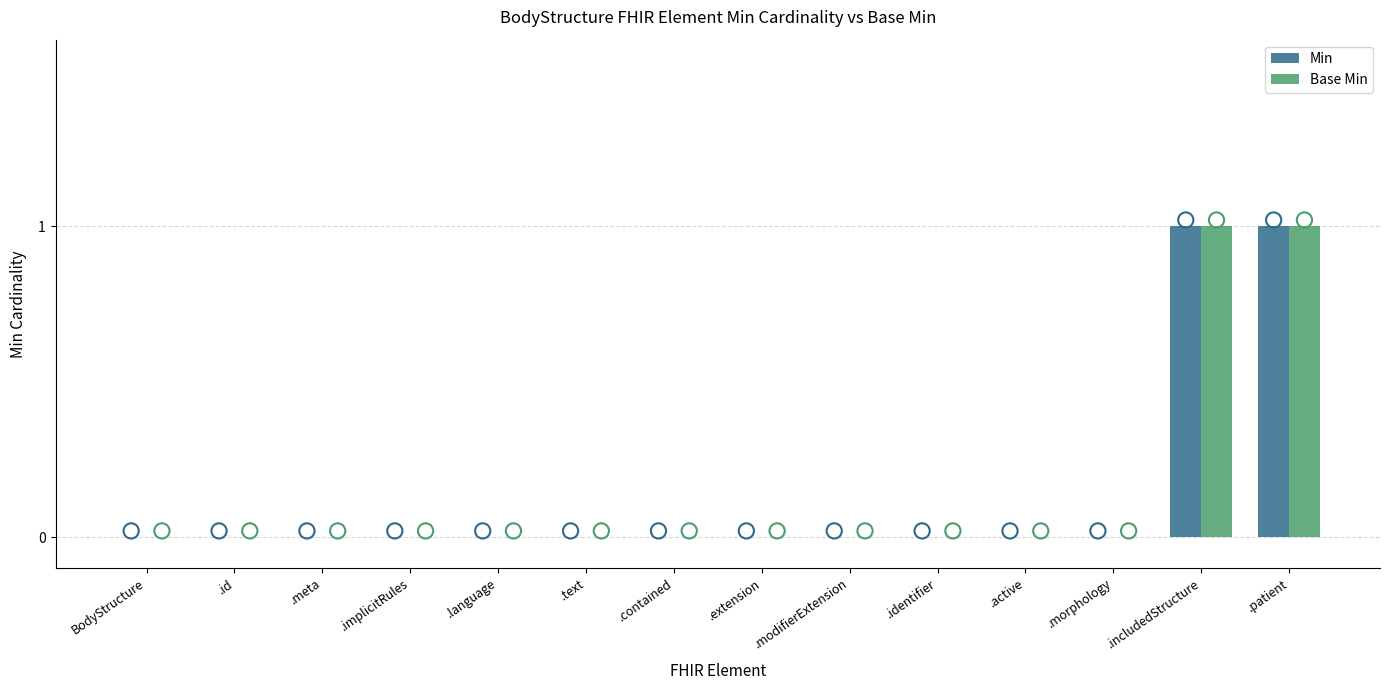

Which series has the largest total across all categories?

Min